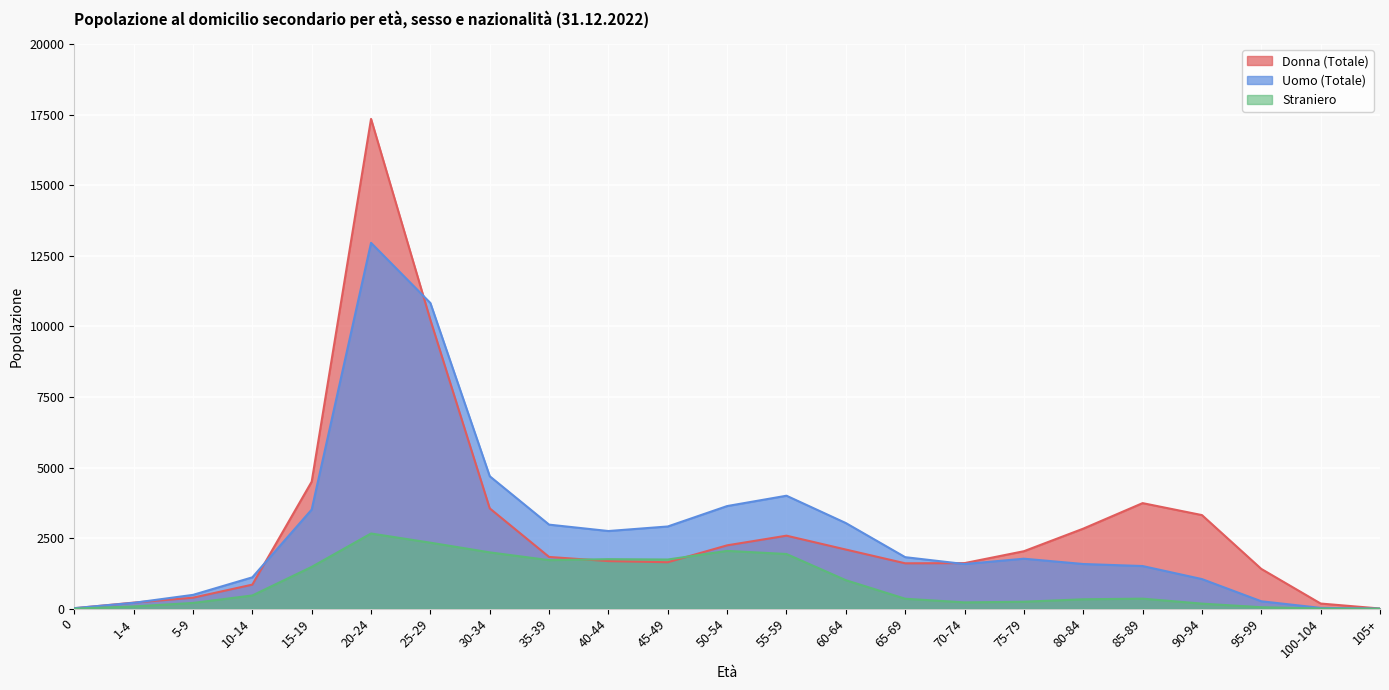

What is the approximate value of Straniero at 55-59?

1938